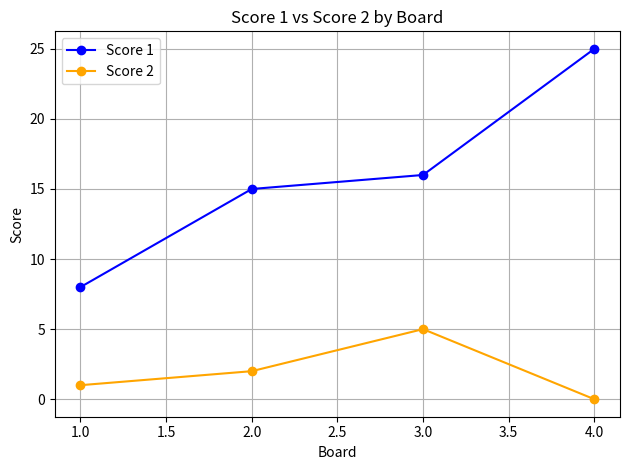

Where is the first local maximum for Score 2?

3.0